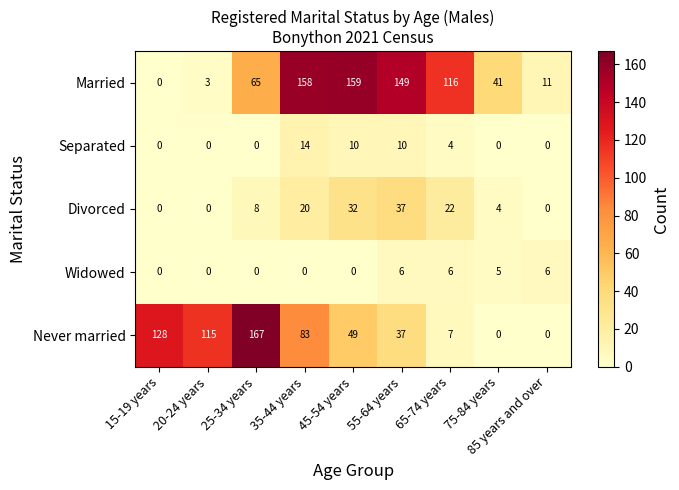

Read the Married value at 35-44 years.

158